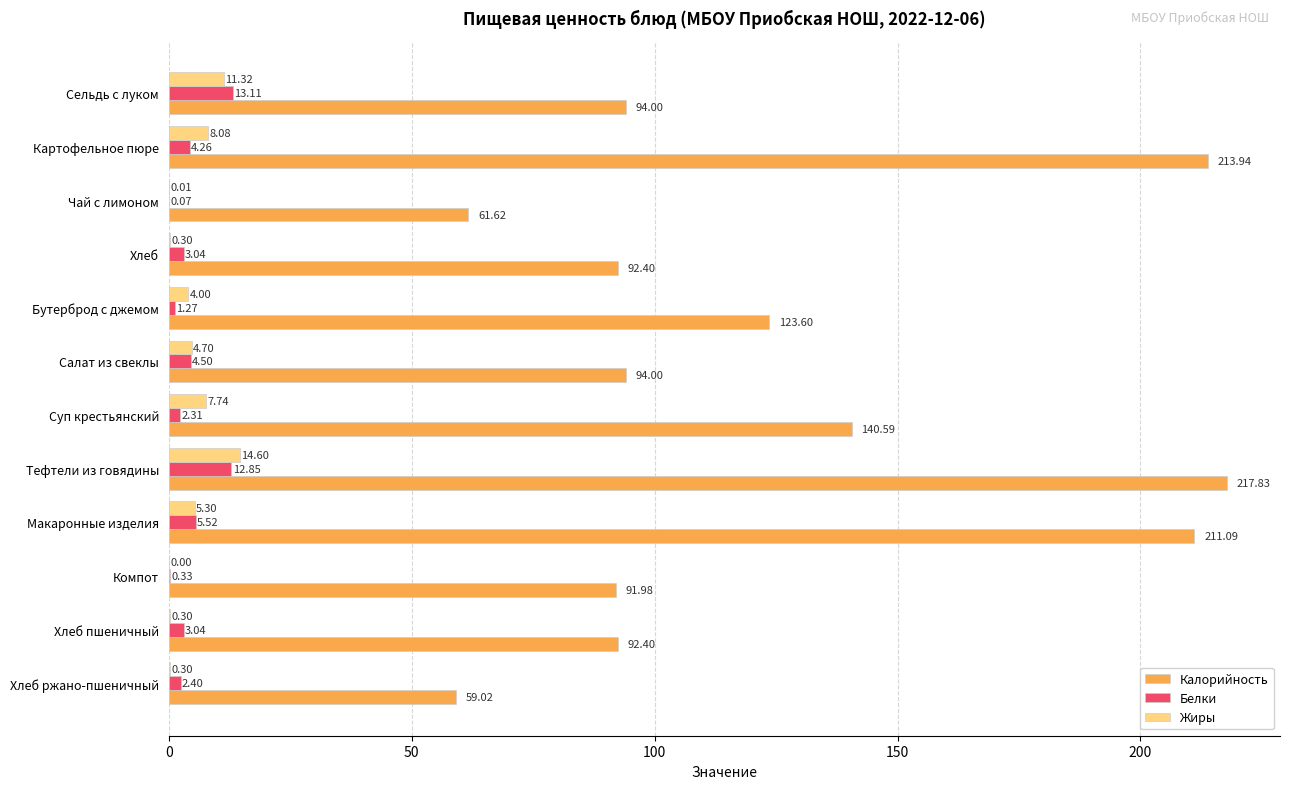

What is the sum of all Белки values?

52.7